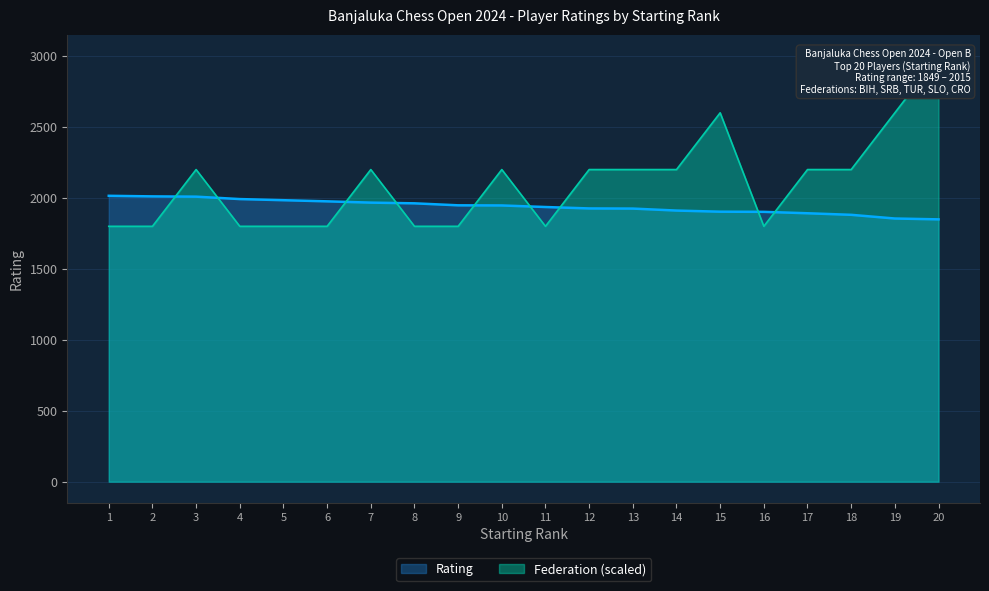

The value of Rating at 11 is 1936. True or false?

True